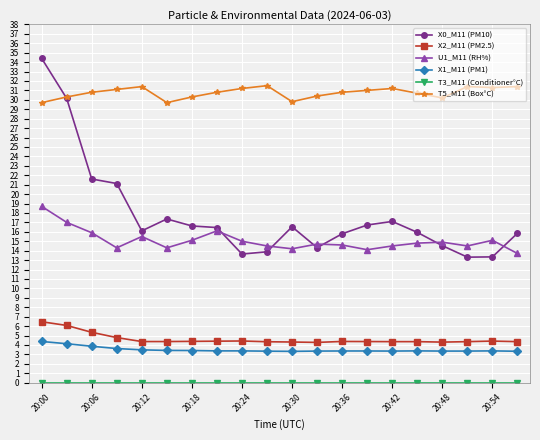

Which series has the largest total across all categories?

T5_M11 (Box°C)